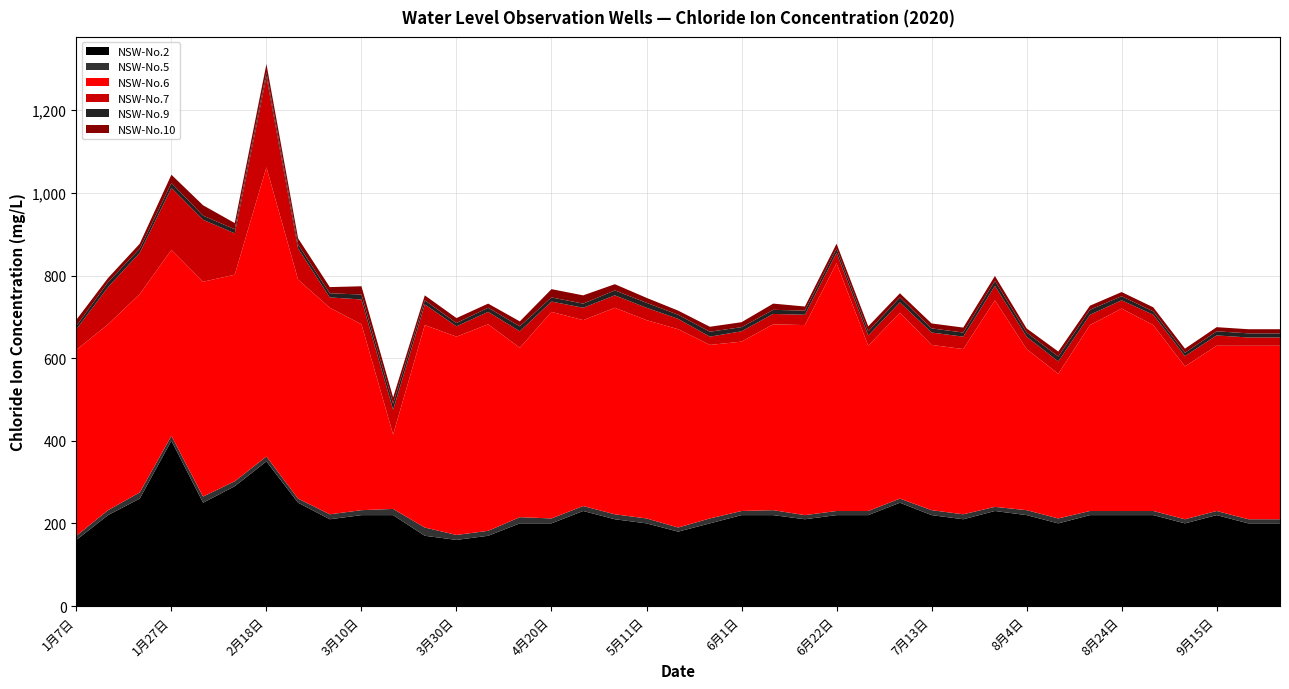

Reading left to right, list all the values displayed in this chart.

NSW-No.2: 1月7日=160	1月14日=220	1月20日=260	1月27日=400	2月4日=250	2月10日=290	2月18日=350	2月25日=250	3月2日=210	3月10日=220	3月18日=220	3月23日=170	3月30日=160	4月6日=170	4月14日=200	4月20日=200	4月27日=230	5月7日=210	5月11日=200	5月18日=180	5月25日=200	6月1日=220	6月8日=220	6月15日=210	6月22日=220	6月29日=220	7月6日=250	7月13日=220	7月20日=210	7月27日=230	8月4日=220	8月11日=200	8月17日=220	8月24日=220	8月31日=220	9月7日=200	9月15日=220	9月23日=200	9月28日=200
NSW-No.5: 1月7日=10	1月14日=12	1月20日=15	1月27日=12	2月4日=15	2月10日=12	2月18日=12	2月25日=10	3月2日=12	3月10日=12	3月18日=15	3月23日=20	3月30日=12	4月6日=12	4月14日=15	4月20日=12	4月27日=12	5月7日=12	5月11日=12	5月18日=10	5月25日=12	6月1日=10	6月8日=12	6月15日=10	6月22日=10	6月29日=10	7月6日=10	7月13日=12	7月20日=12	7月27日=10	8月4日=12	8月11日=12	8月17日=10	8月24日=10	8月31日=10	9月7日=10	9月15日=10	9月23日=10	9月28日=10
NSW-No.6: 1月7日=450	1月14日=450	1月20日=480	1月27日=450	2月4日=520	2月10日=500	2月18日=700	2月25日=530	3月2日=500	3月10日=450	3月18日=180	3月23日=490	3月30日=480	4月6日=500	4月14日=410	4月20日=500	4月27日=450	5月7日=500	5月11日=480	5月18日=480	5月25日=420	6月1日=410	6月8日=450	6月15日=460	6月22日=600	6月29日=400	7月6日=450	7月13日=400	7月20日=400	7月27日=500	8月4日=390	8月11日=350	8月17日=450	8月24日=490	8月31日=450	9月7日=370	9月15日=400	9月23日=420	9月28日=420
NSW-No.7: 1月7日=50	1月14日=90	1月20日=100	1月27日=150	2月4日=150	2月10日=100	2月18日=220	2月25日=75	3月2日=25	3月10日=60	3月18日=60	3月23日=50	3月30日=25	4月6日=30	4月14日=40	4月20日=25	4月27日=30	5月7日=30	5月11日=30	5月18日=25	5月25日=20	6月1日=25	6月8日=25	6月15日=25	6月22日=25	6月29日=25	7月6日=25	7月13日=30	7月20日=30	7月27日=35	8月4日=30	8月11日=30	8月17日=25	8月24日=20	8月31日=25	9月7日=25	9月15日=25	9月23日=20	9月28日=20
NSW-No.9: 1月7日=8	1月14日=12	1月20日=10	1月27日=12	2月4日=10	2月10日=10	2月18日=10	2月25日=10	3月2日=10	3月10日=12	3月18日=15	3月23日=10	3月30日=8	4月6日=10	4月14日=12	4月20日=10	4月27日=10	5月7日=12	5月11日=12	5月18日=10	5月25日=12	6月1日=10	6月8日=10	6月15日=10	6月22日=10	6月29日=10	7月6日=12	7月13日=10	7月20日=10	7月27日=12	8月4日=10	8月11日=12	8月17日=12	8月24日=10	8月31日=8	9月7日=8	9月15日=10	9月23日=10	9月28日=10
NSW-No.10: 1月7日=15	1月14日=10	1月20日=12	1月27日=20	2月4日=25	2月10日=15	2月18日=20	2月25日=15	3月2日=15	3月10日=20	3月18日=15	3月23日=12	3月30日=12	4月6日=10	4月14日=12	4月20日=20	4月27日=20	5月7日=15	5月11日=12	5月18日=10	5月25日=12	6月1日=12	6月8日=15	6月15日=10	6月22日=12	6月29日=12	7月6日=10	7月13日=12	7月20日=12	7月27日=12	8月4日=10	8月11日=12	8月17日=10	8月24日=10	8月31日=10	9月7日=10	9月15日=10	9月23日=10	9月28日=10